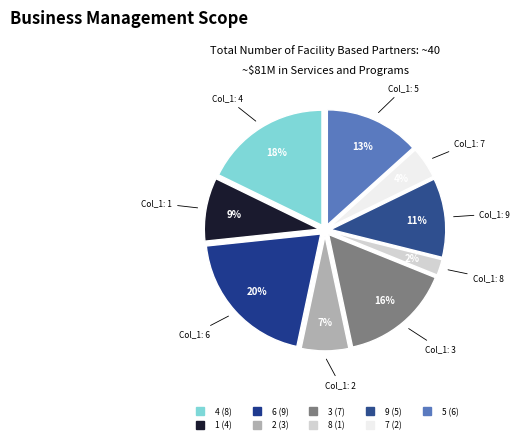

Is there a majority slice in this chart?

No